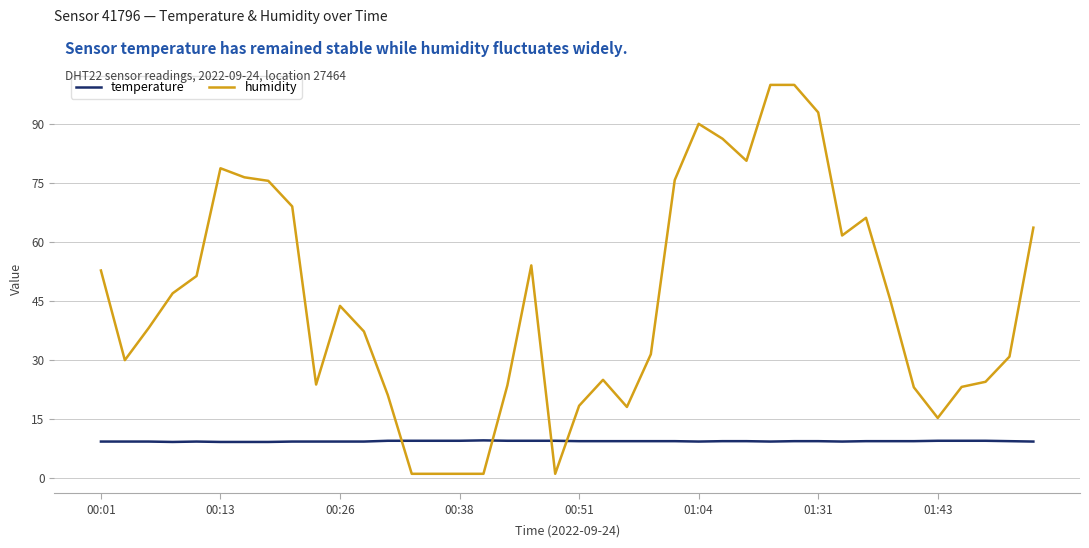

Which series has the largest total across all categories?

humidity